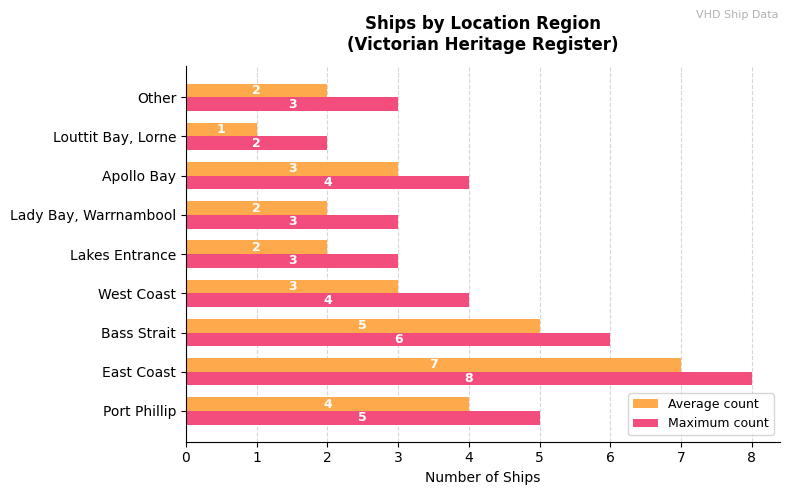

What is the average value of the Maximum count series?

4